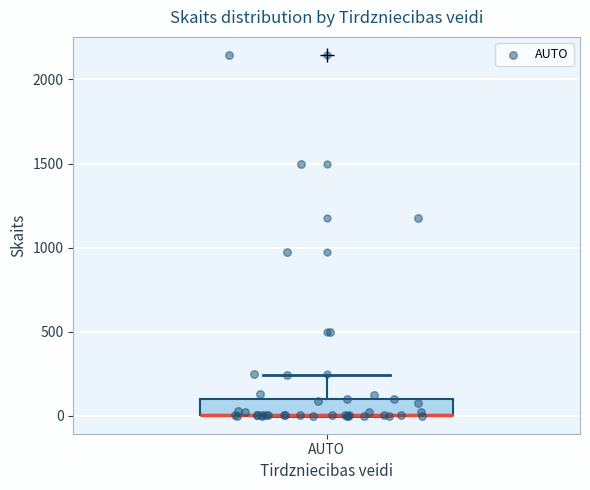

Read this box plot against the y-axis: the position of the median line, the range covered by the box, and the ends of both whiskers. The values are not printed on the chart, so give them approximately, as read against the axis.

median 0 (drawn on the box's lower edge), box 0 to 100, whiskers 0 to 250